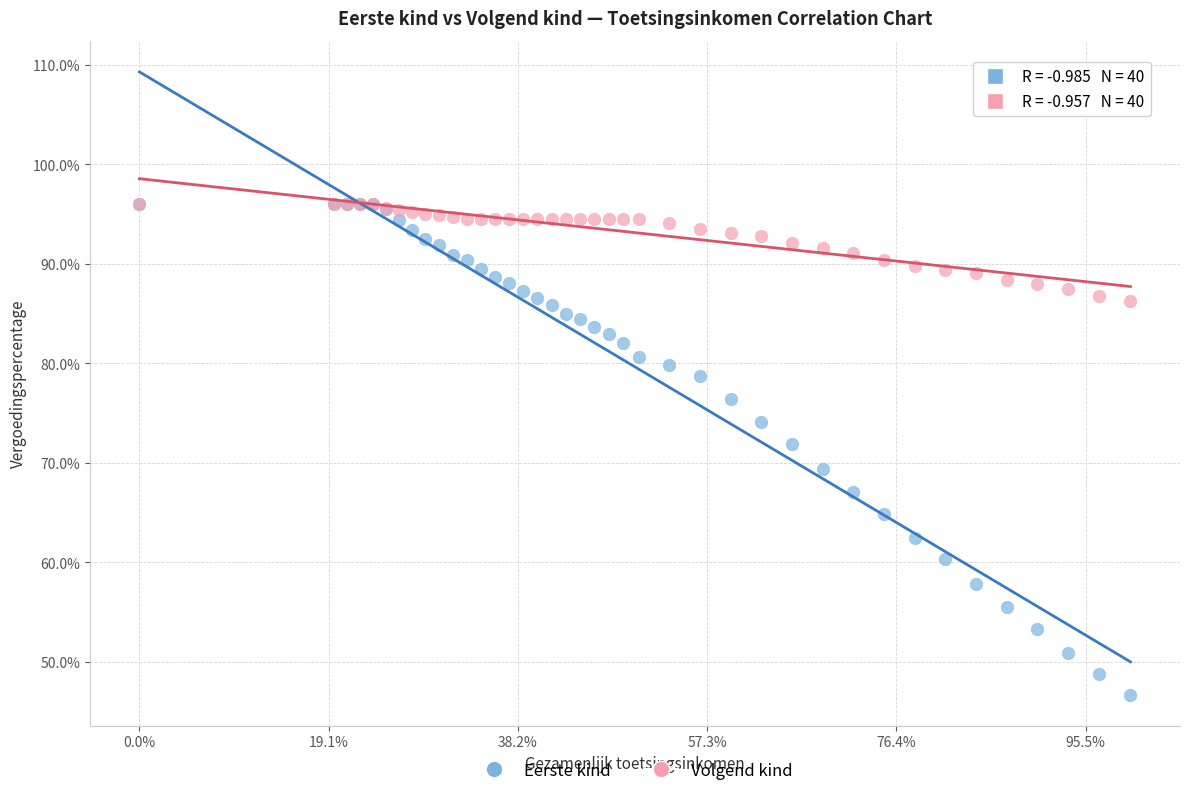

What are all the series names shown in the legend?

Eerste kind, Volgend kind